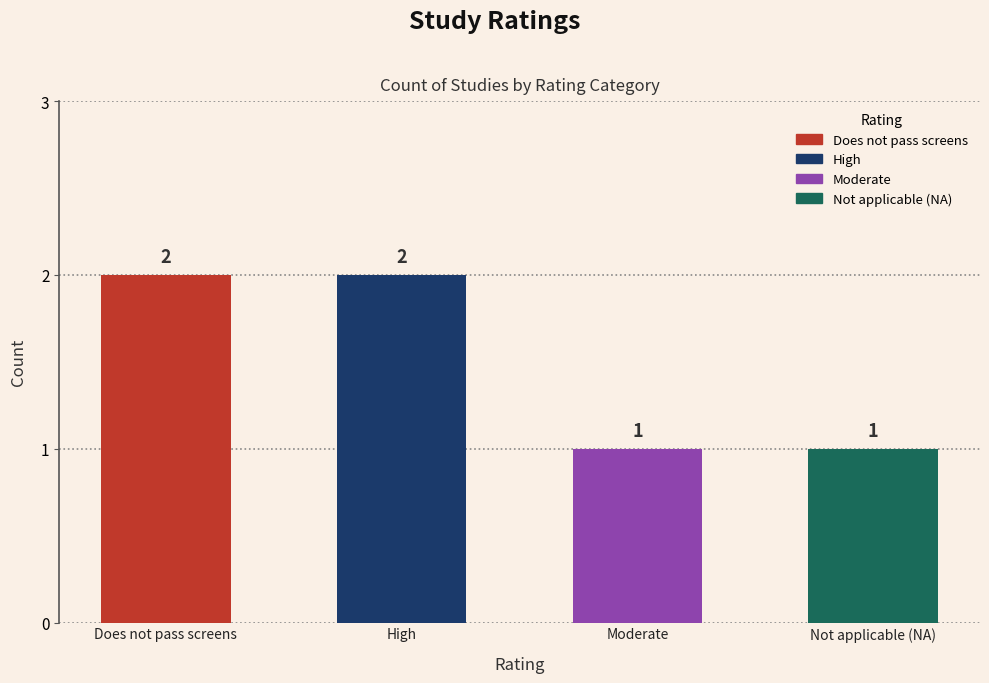

How many distinct data groups are displayed?

1